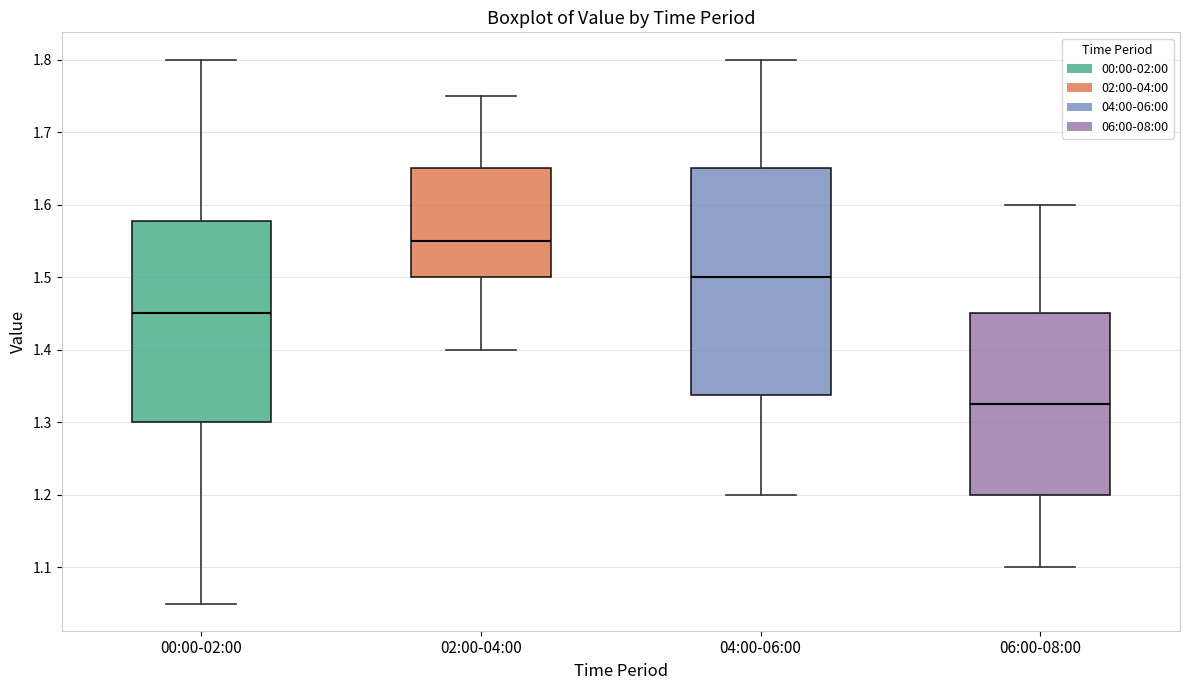

Where does the upper whisker of the box for 06:00-08:00 end on the y-axis? The values are not printed on the chart, so give them approximately, as read against the axis.

1.60